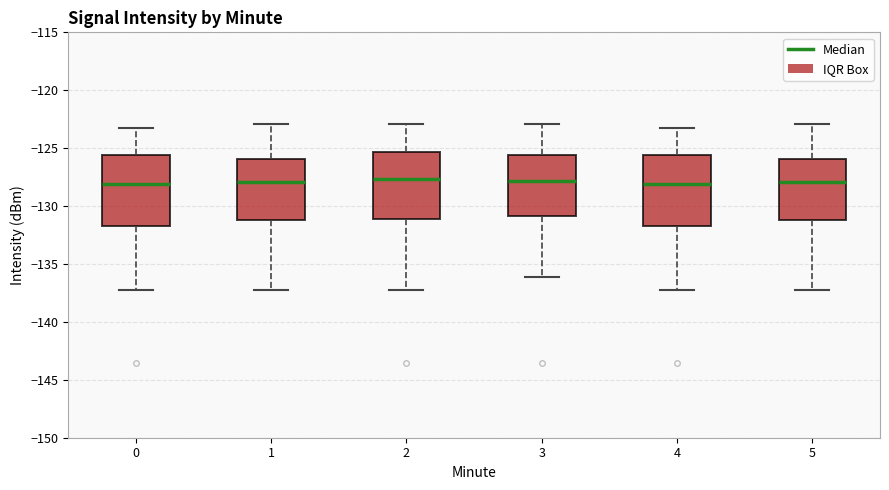

Reading left to right, read every box against the y-axis: the position of its median line, the range the box covers, and the ends of its whiskers. The values are not printed on the chart, so give them approximately, as read against the axis.

0: median -128.0, box -131.5 to -125.5, whiskers -137.5 to -123.5
1: median -128.0, box -131.0 to -126.0, whiskers -137.5 to -123.0
2: median -127.5, box -131.0 to -125.5, whiskers -137.5 to -123.0
3: median -128.0, box -131.0 to -125.5, whiskers -136.0 to -123.0
4: median -128.0, box -131.5 to -125.5, whiskers -137.5 to -123.5
5: median -128.0, box -131.0 to -126.0, whiskers -137.5 to -123.0